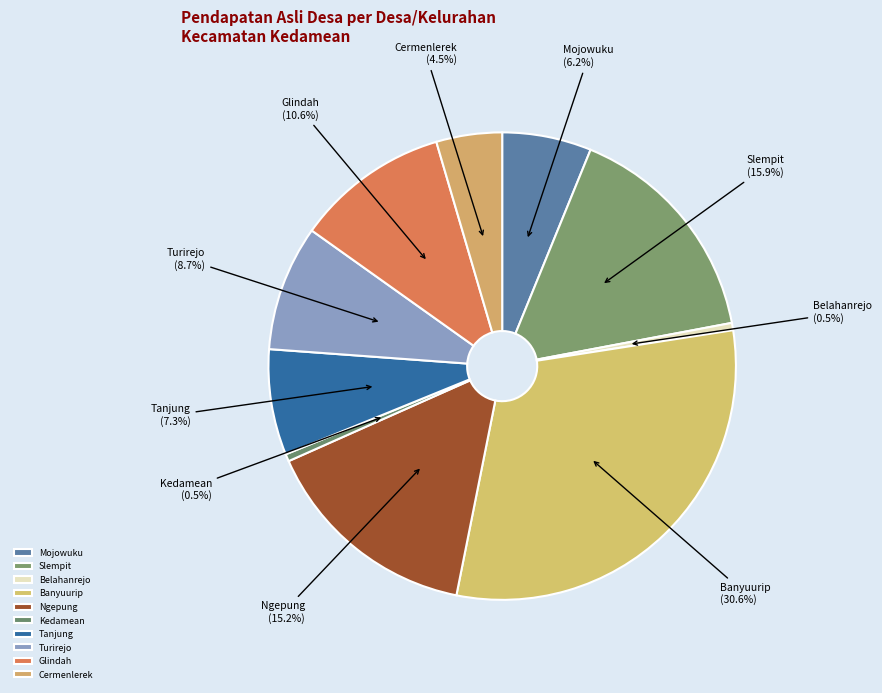

Between Tanjung and Banyuurip, which is larger?

Banyuurip